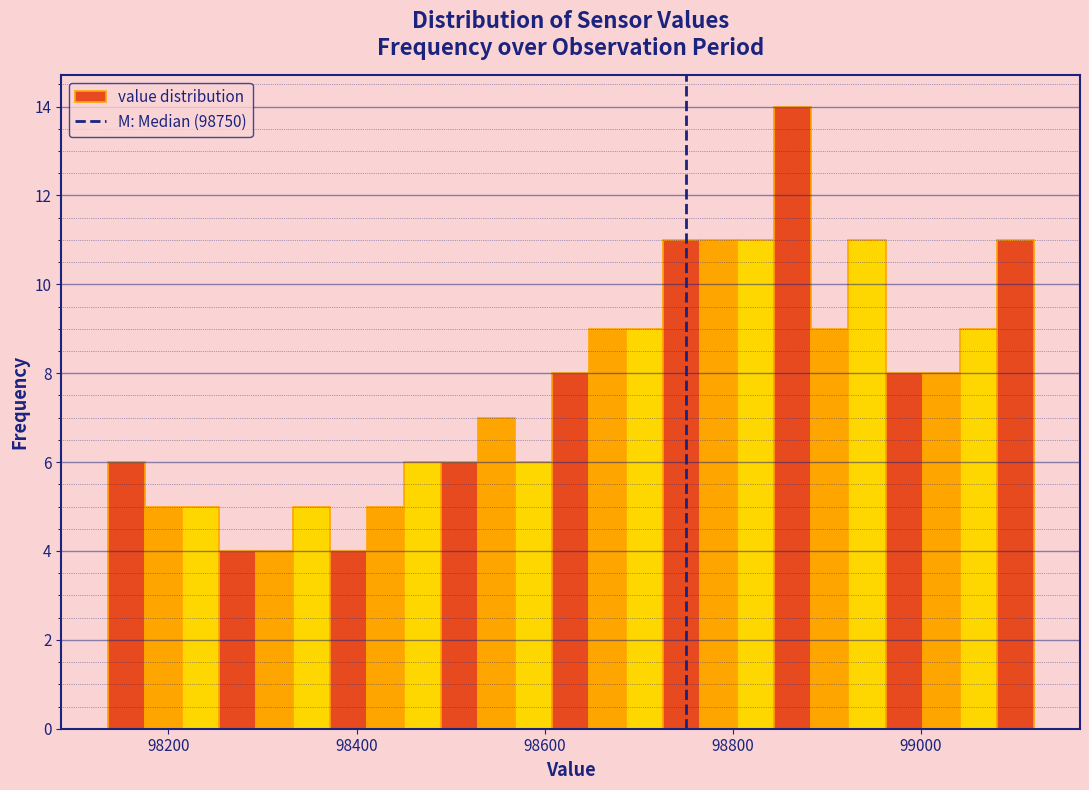

Read against the x-axis, roughly where is the centre of the tallest bar?

98860